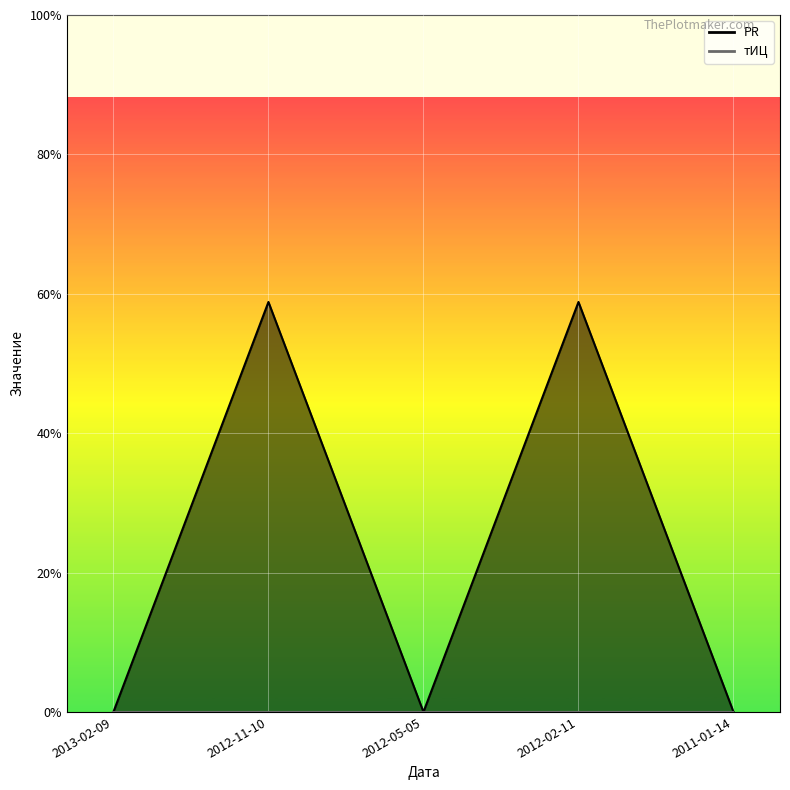

At which category does the chart reach its peak across all series?

2012-11-10